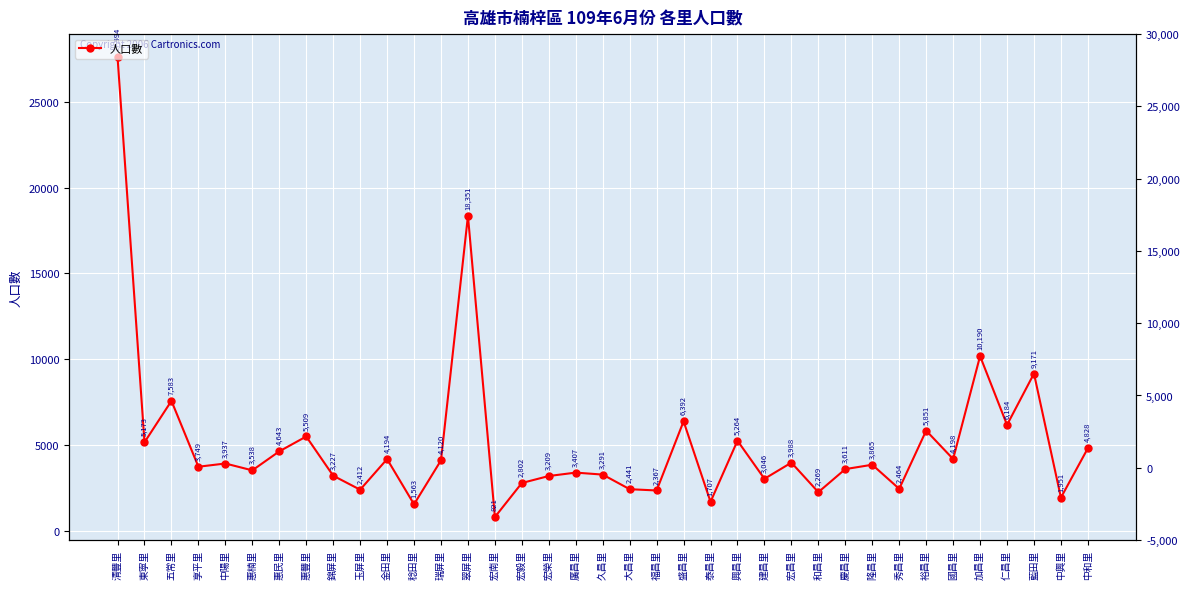

True or false: the data shows 4416 at 建昌里.

False